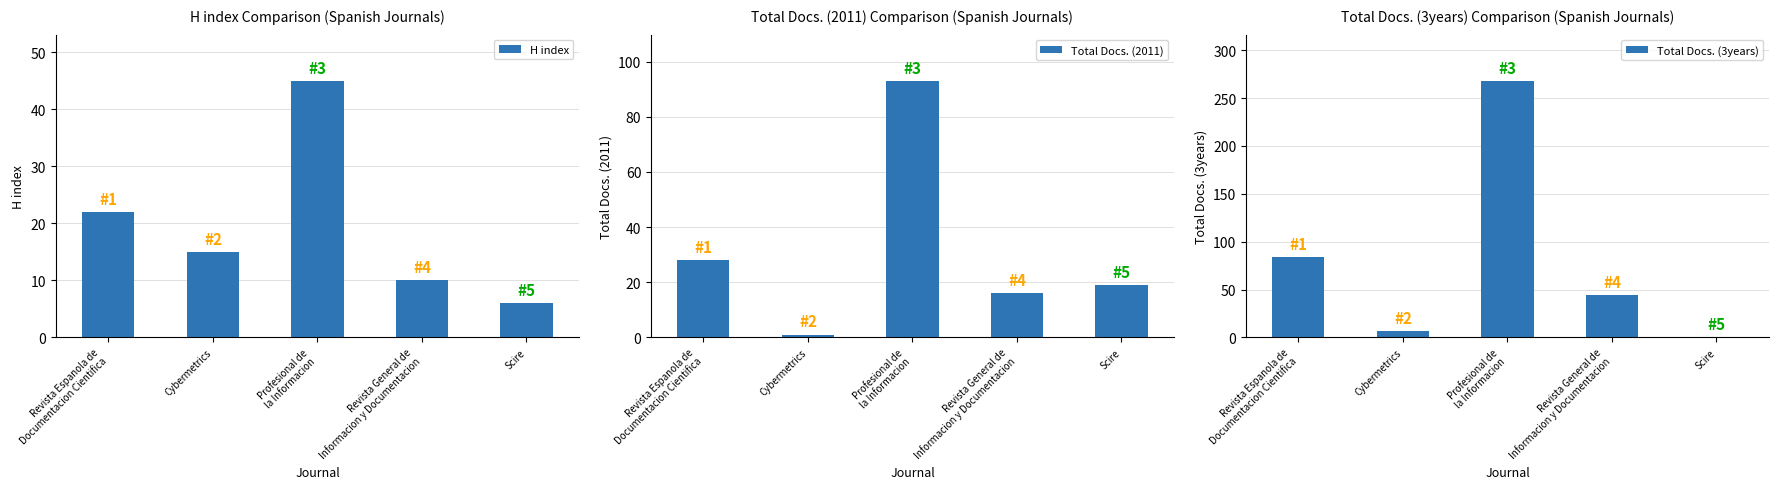

What is the spread (max minus min) of values at Profesional de
la Informacion?

223